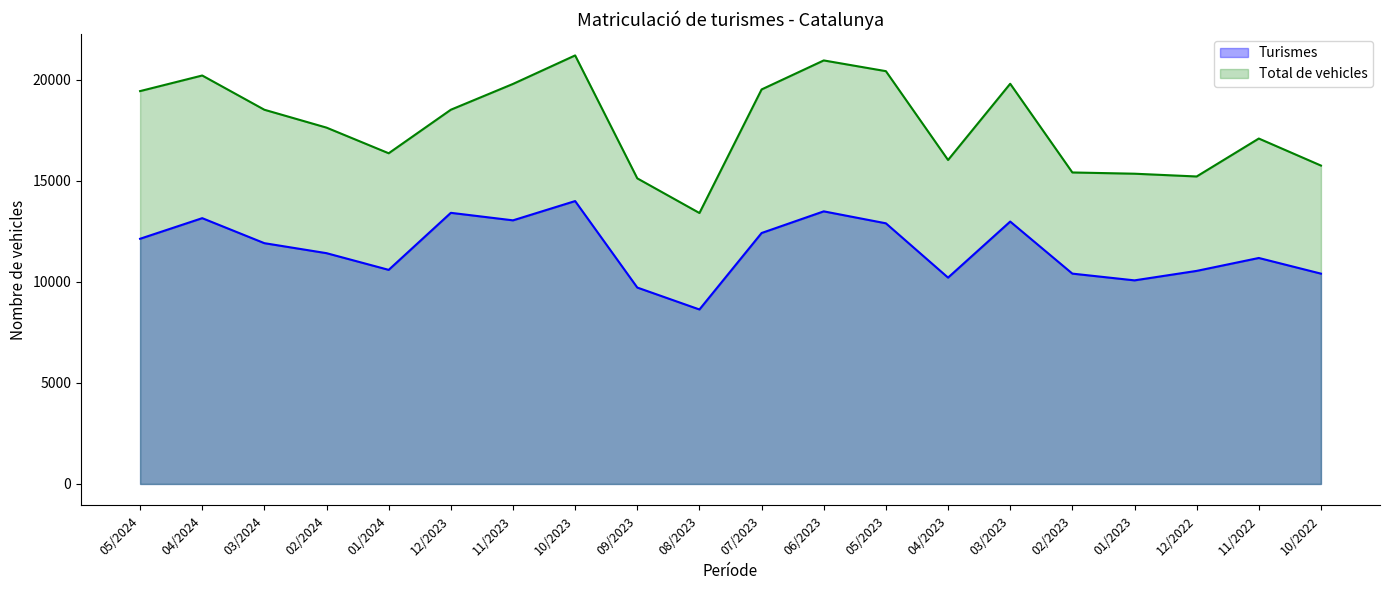

What is the difference between the Turismes values at 10/2022 and 01/2023?

333